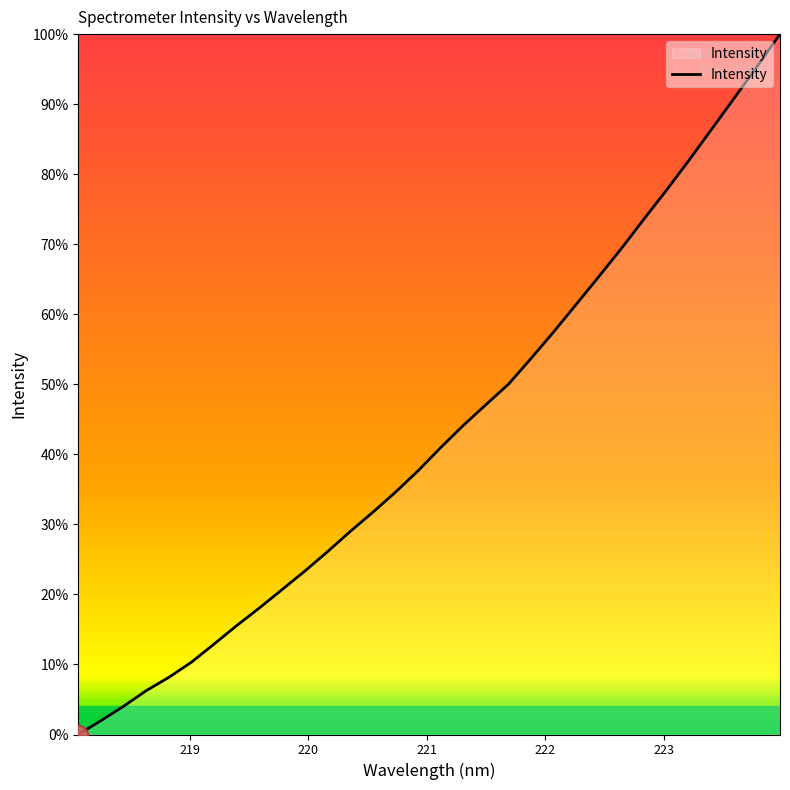

What is the difference between the maximum and minimum values?

100.0